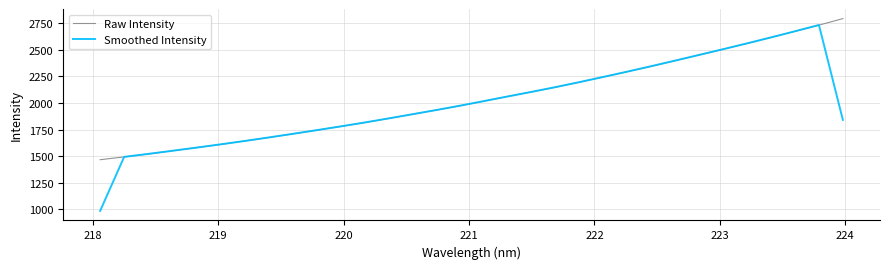

What is the minimum value shown in the chart?

986.6